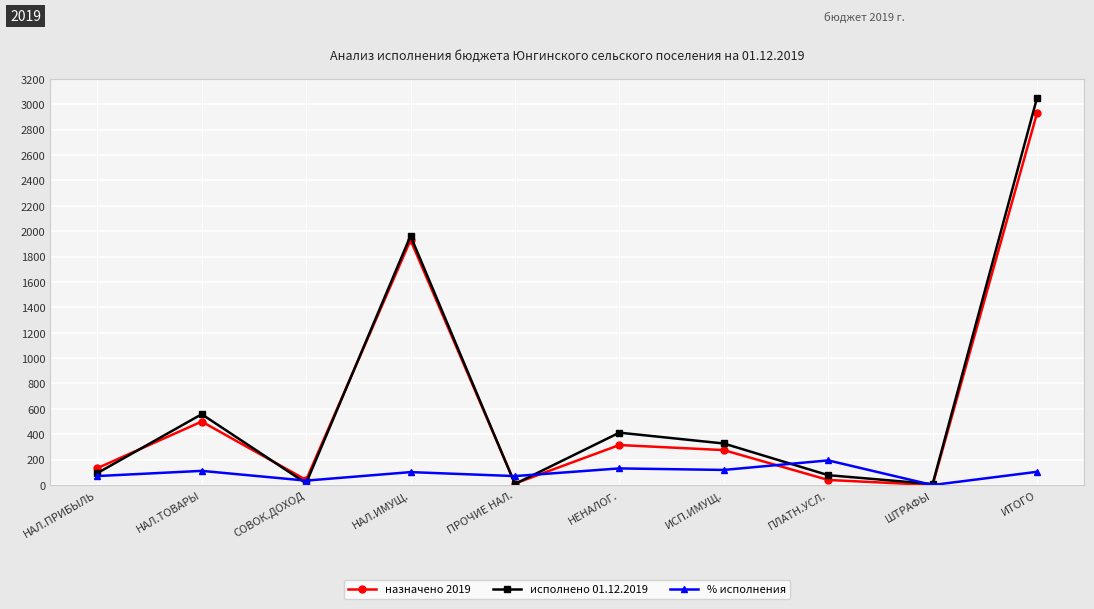

What is the difference between the maximum and minimum values in the исполнено 01.12.2019 series?

3041.0